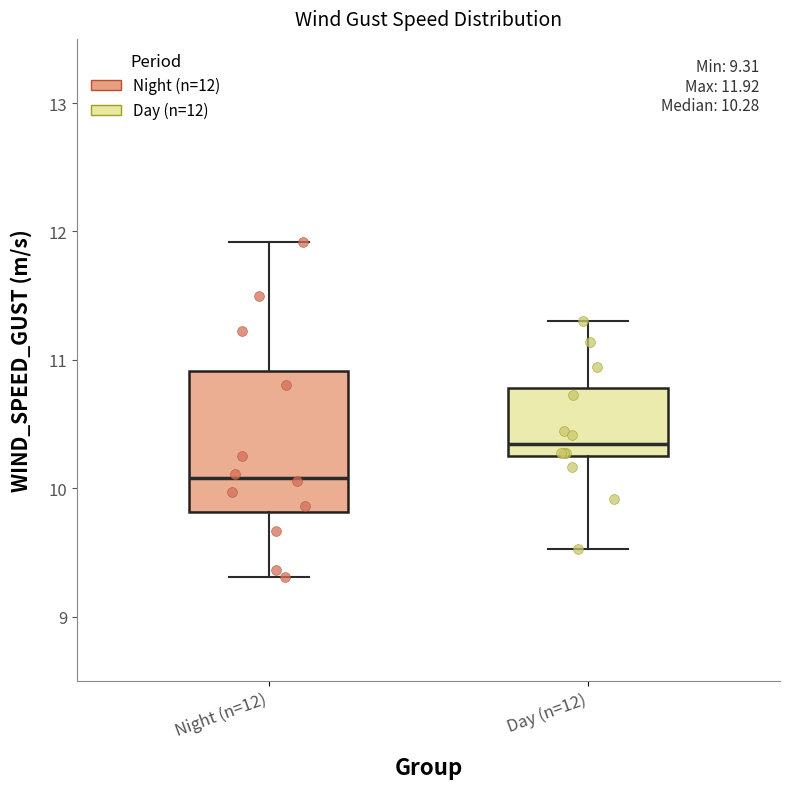

Comparing the boxes themselves (not the whiskers), which one is the tallest?

Night (n=12)